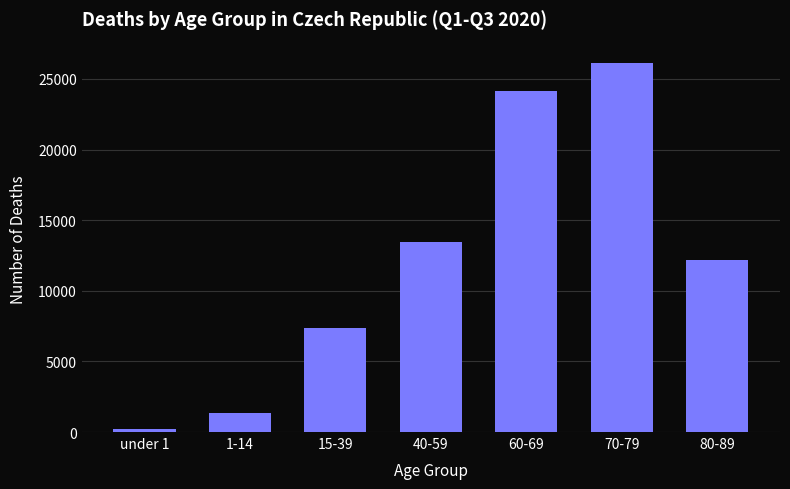

Reading left to right, extract all data points from this chart.

under 1=192	1-14=1334	15-39=7372	40-59=13477	60-69=24161	70-79=26137	80-89=12179